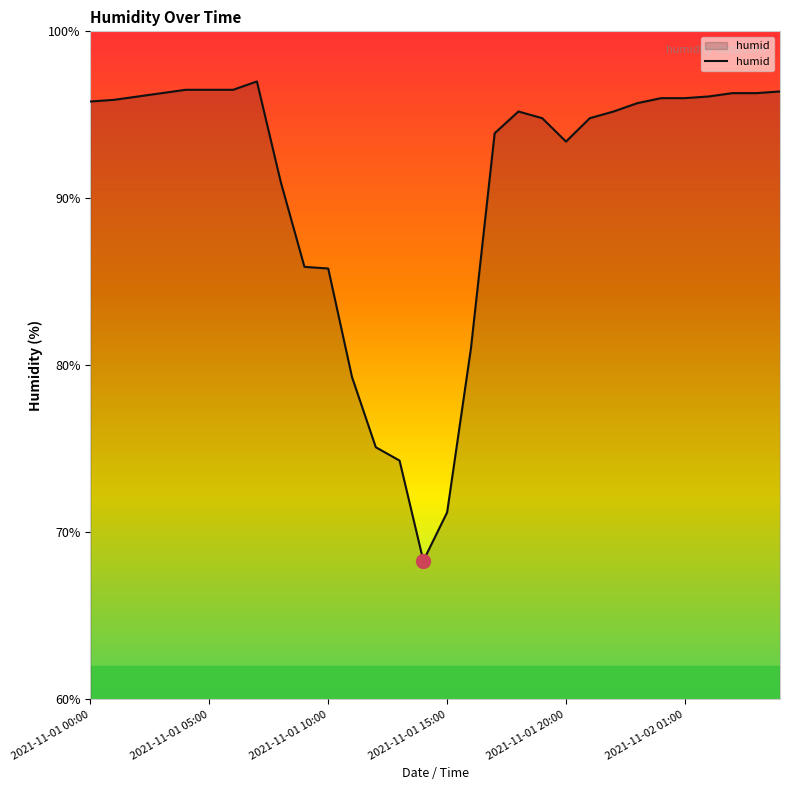

How many distinct data groups are displayed?

1